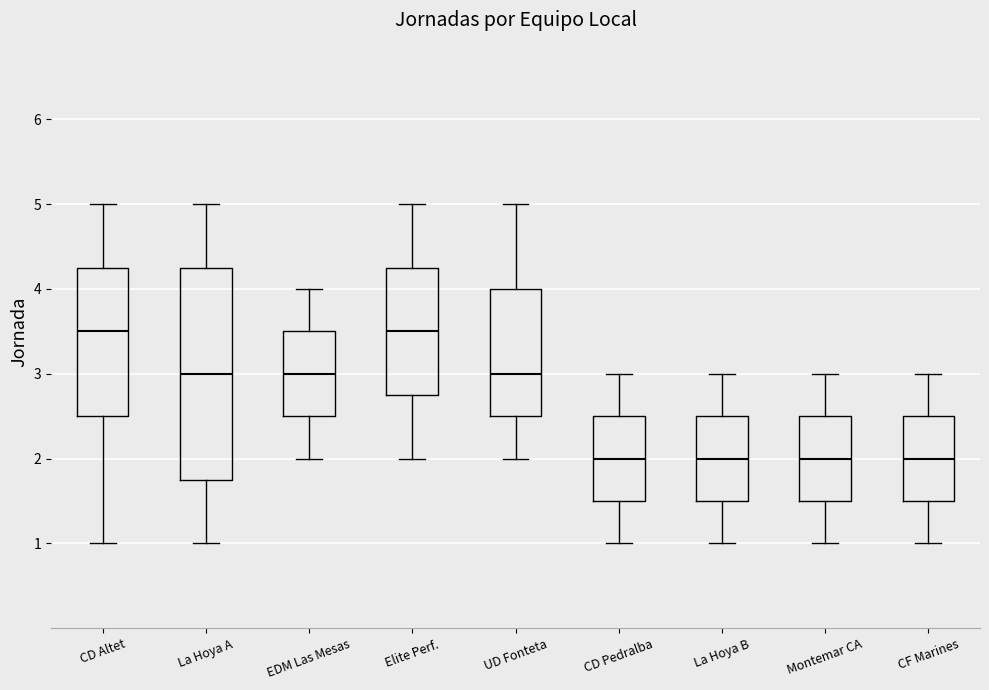

Where is the lower edge of the box for UD Fonteta on the y-axis? The values are not printed on the chart, so give them approximately, as read against the axis.

2.5